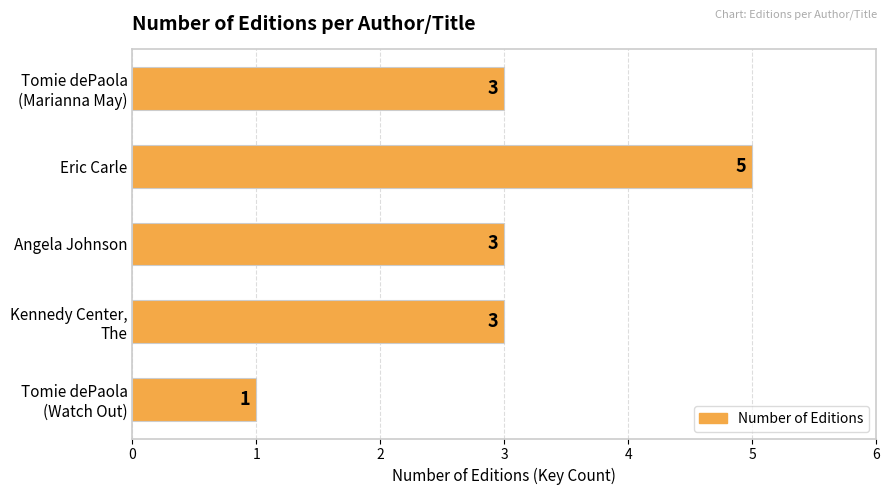

Reading top to bottom, extract all data points from this chart.

3	5	3	3	1